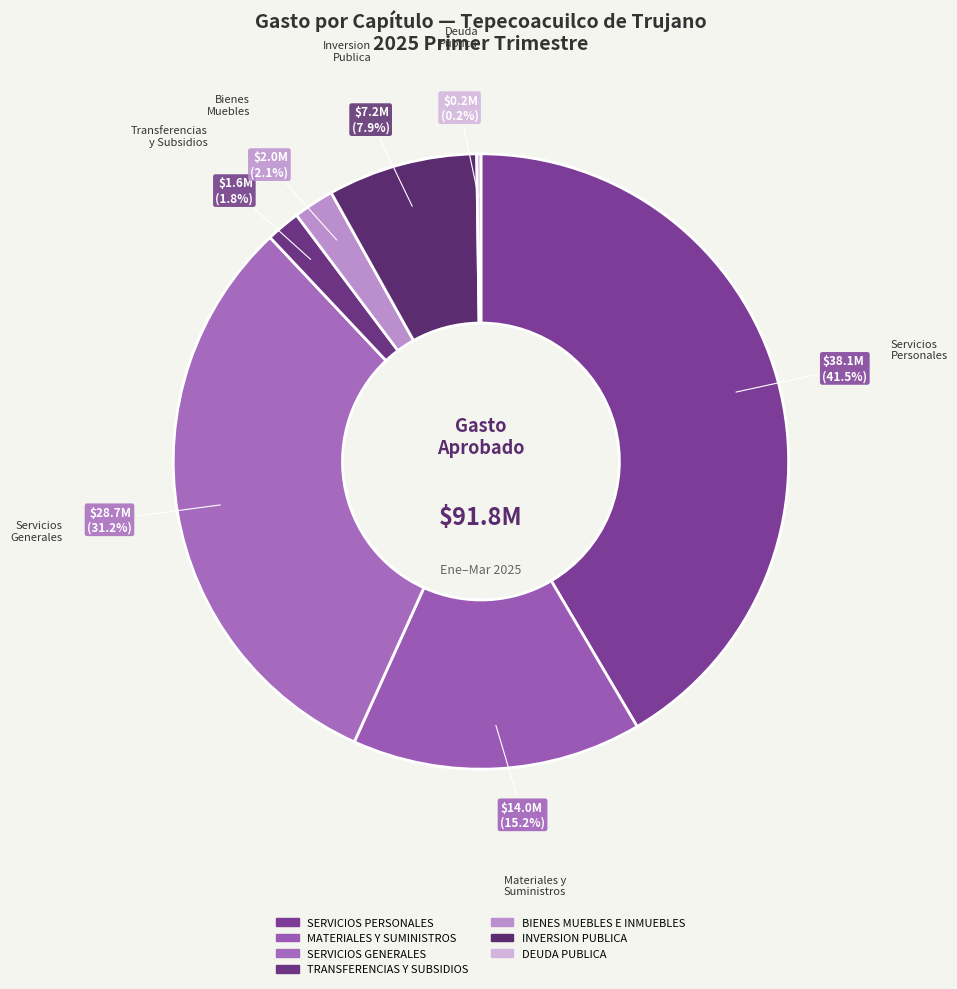

Count the number of slices in the pie.

7